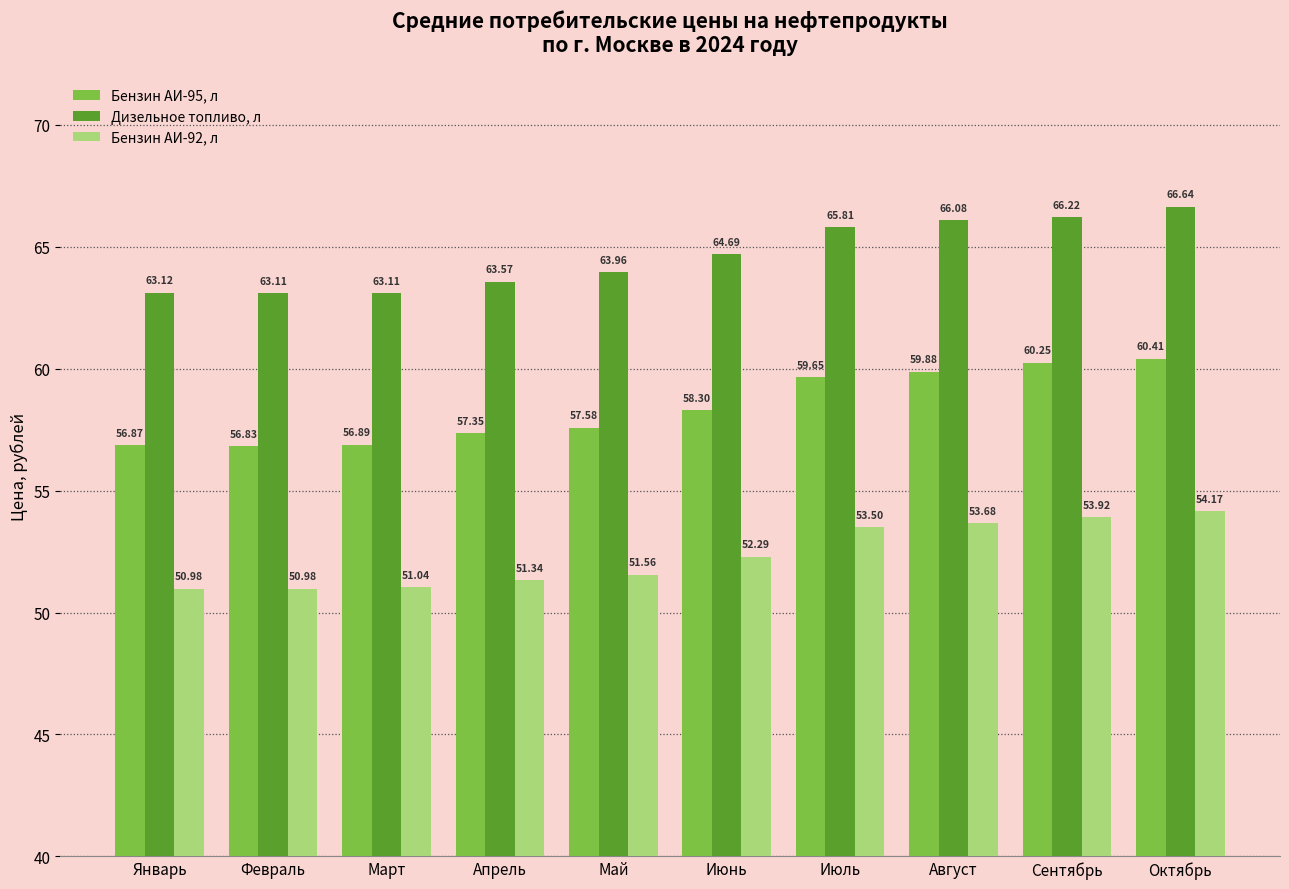

At which label is Бензин АИ-92, л closest to 52?

Июнь